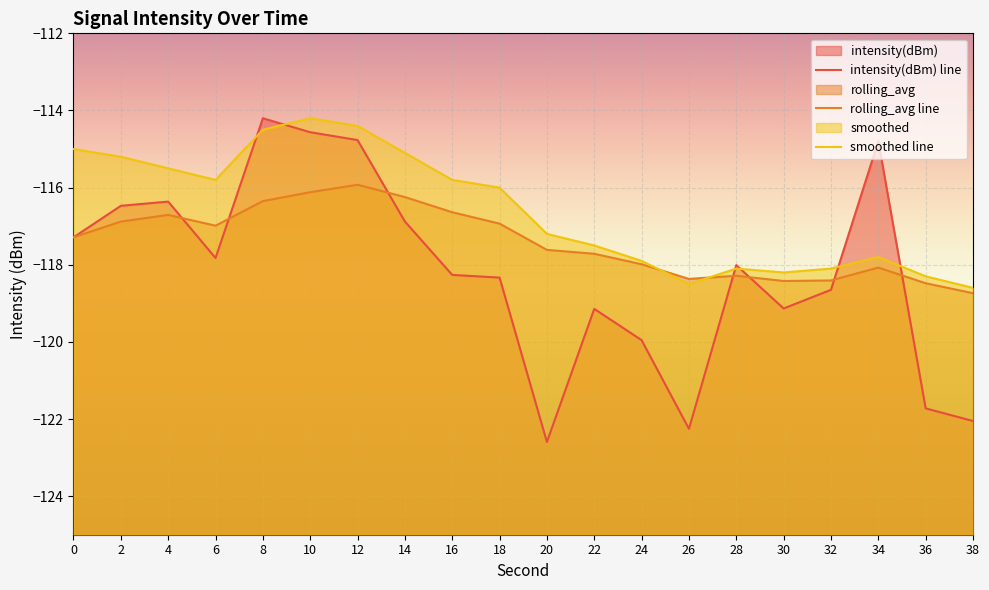

Rank the categories by smoothed line value from highest to lowest.

10, 12, 8, 0, 14, 2, 4, 6, 16, 18, 20, 22, 34, 24, 28, 32, 30, 36, 26, 38